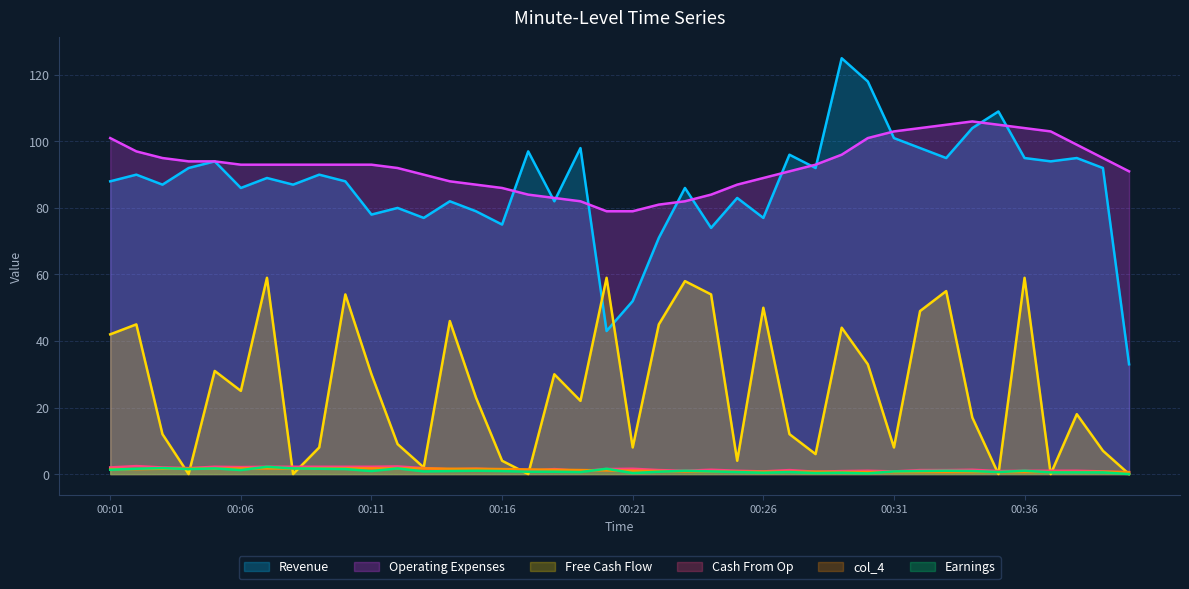

What is the value of the col_3 point at the 24th from the left?

84.0